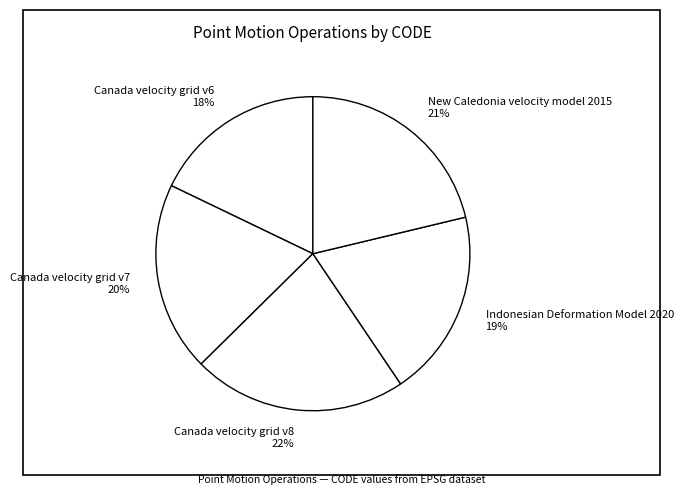

Which has a higher value, Canada velocity grid v7 or Canada velocity grid v8?

Canada velocity grid v8